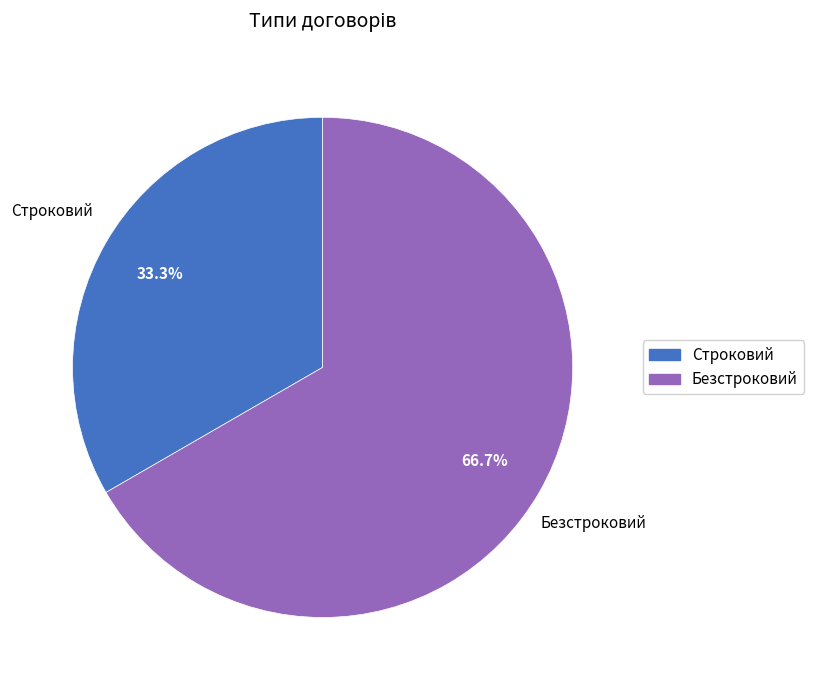

How many slices are in this pie chart?

2